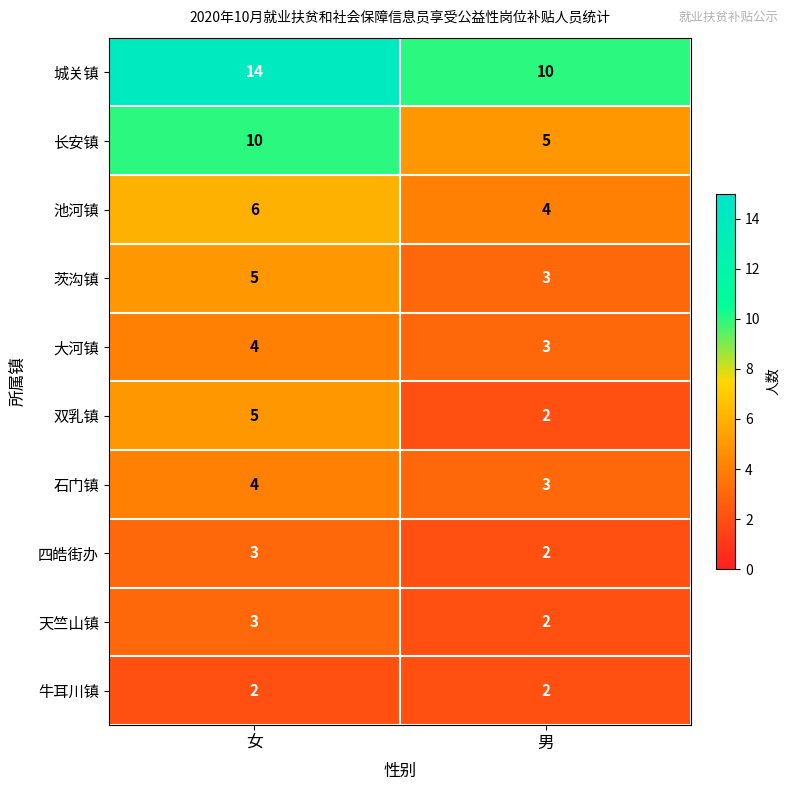

Which category has the lowest value in the 双乳镇 series?

男